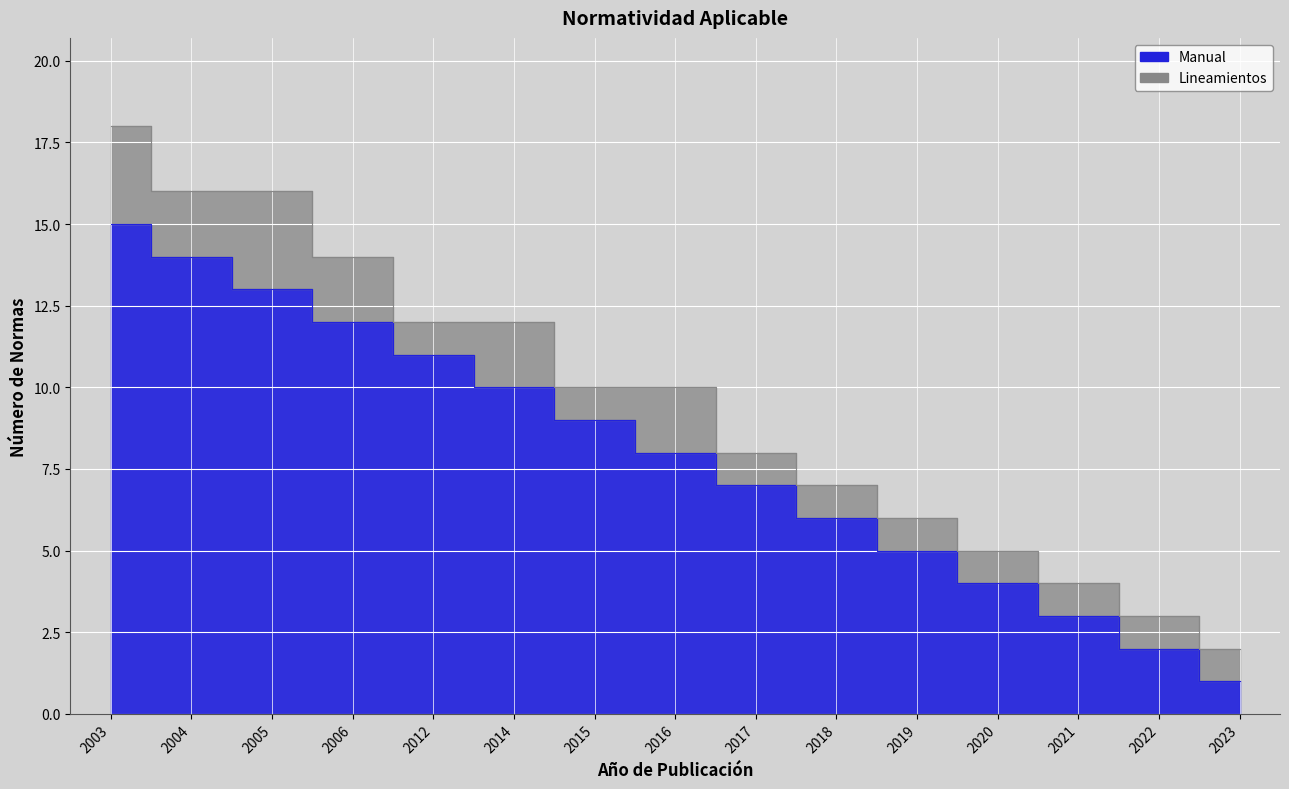

Reading left to right, what are all the values shown in this chart?

15	14	13	12	11	10	9	8	7	6	5	4	3	2	1